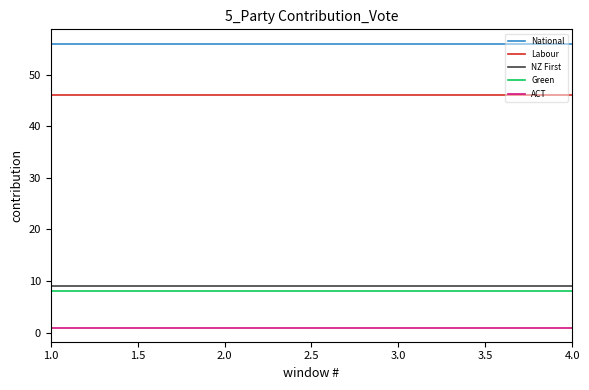

Is the value of NZ First at 4.0 greater than the value of Labour at 4.0?

No